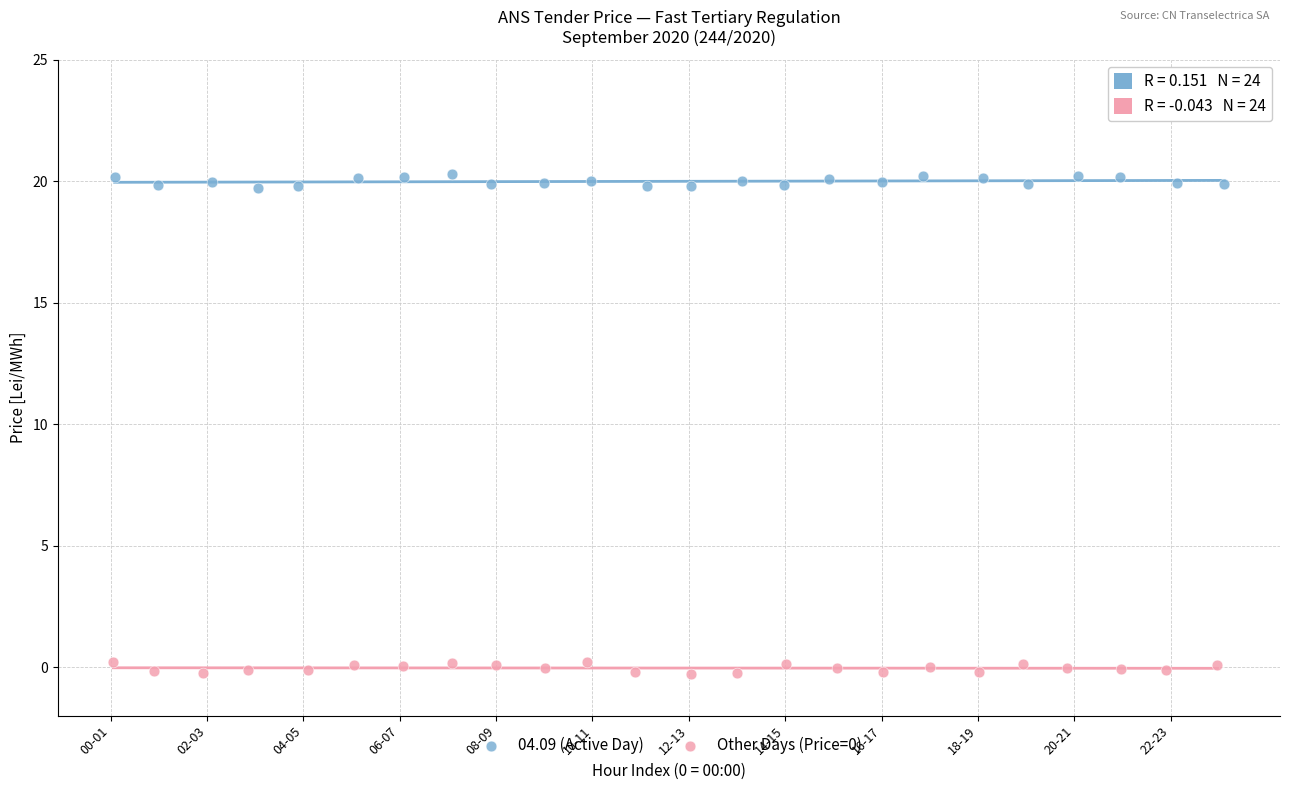

Which series reaches the maximum Y coordinate?

04.09 (Active Day)